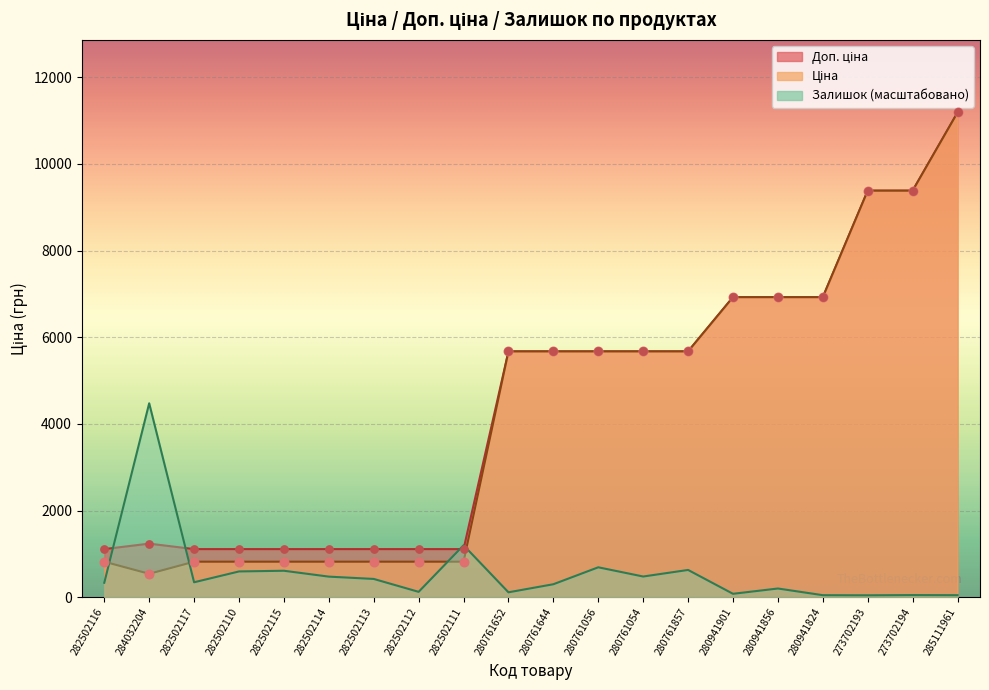

Which series has the largest total across all categories?

Доп. ціна